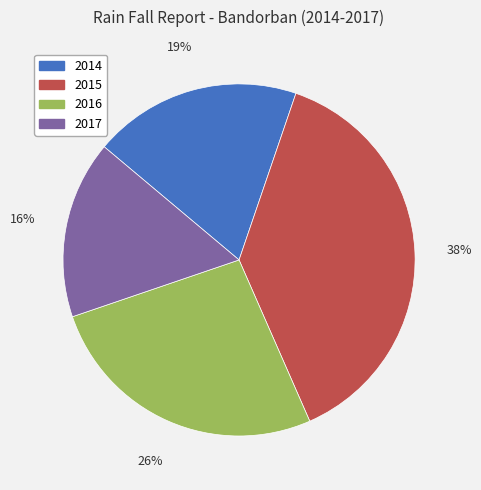

True or false: 2017 accounts for 29% of the total.

False